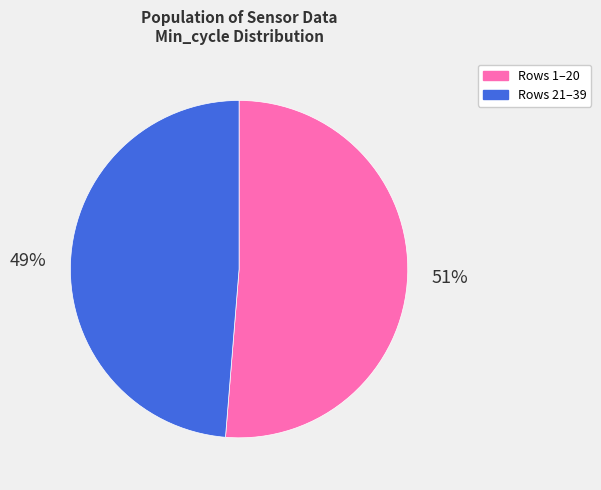

To the nearest percent, what is the average slice percentage?

50%